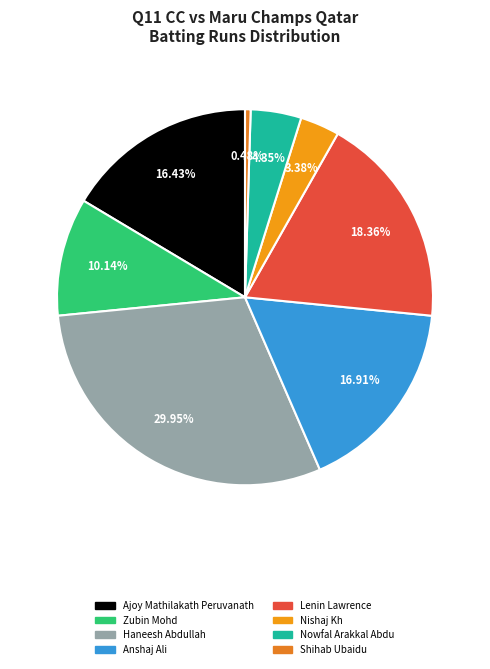

What is the largest slice in the pie chart?

Haneesh Abdullah